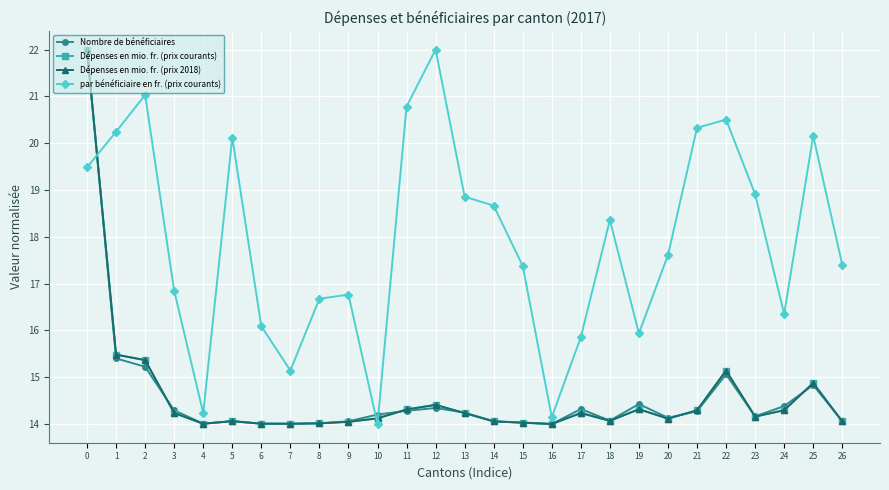

At which label is par bénéficiaire en fr. (prix courants) closest to 17?

3